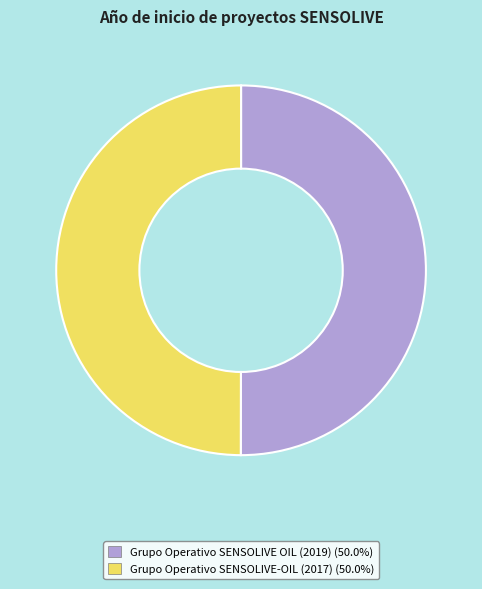

True or false: Grupo Operativo SENSOLIVE-OIL (2017) accounts for 42% of the total.

False